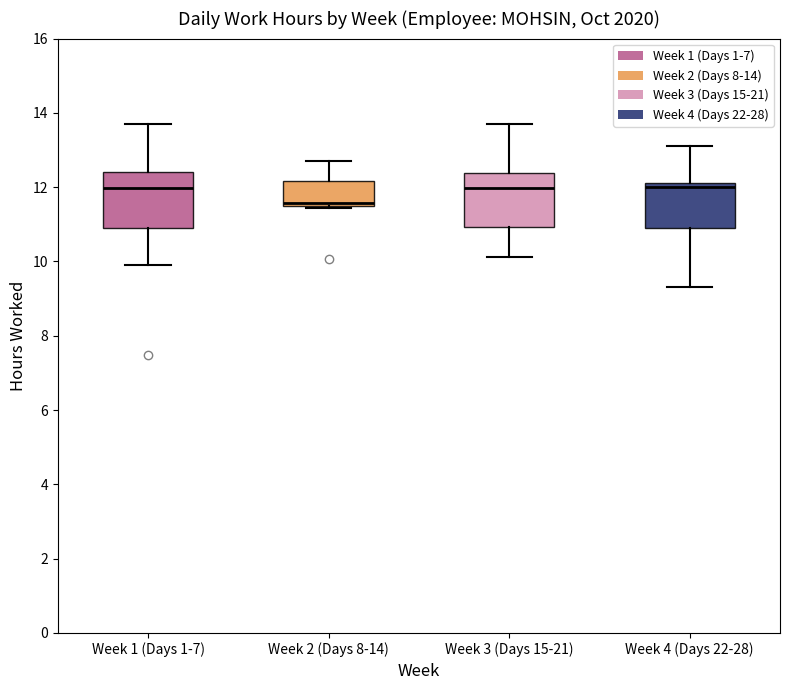

Reading left to right, transcribe this box plot: for each box, give where its median line is, the range the box spans, and where its two whiskers end, as read against the y-axis. The values are not printed on the chart, so give them approximately, as read against the axis.

Week 1 (Days 1-7): median 12.0, box 11.0 to 12.4, whiskers 10.0 to 13.6
Week 2 (Days 8-14): median 11.6, box 11.4 to 12.2, whiskers 11.4 to 12.8
Week 3 (Days 15-21): median 12.0, box 11.0 to 12.4, whiskers 10.2 to 13.6
Week 4 (Days 22-28): median 12.0, box 11.0 to 12.2, whiskers 9.4 to 13.2